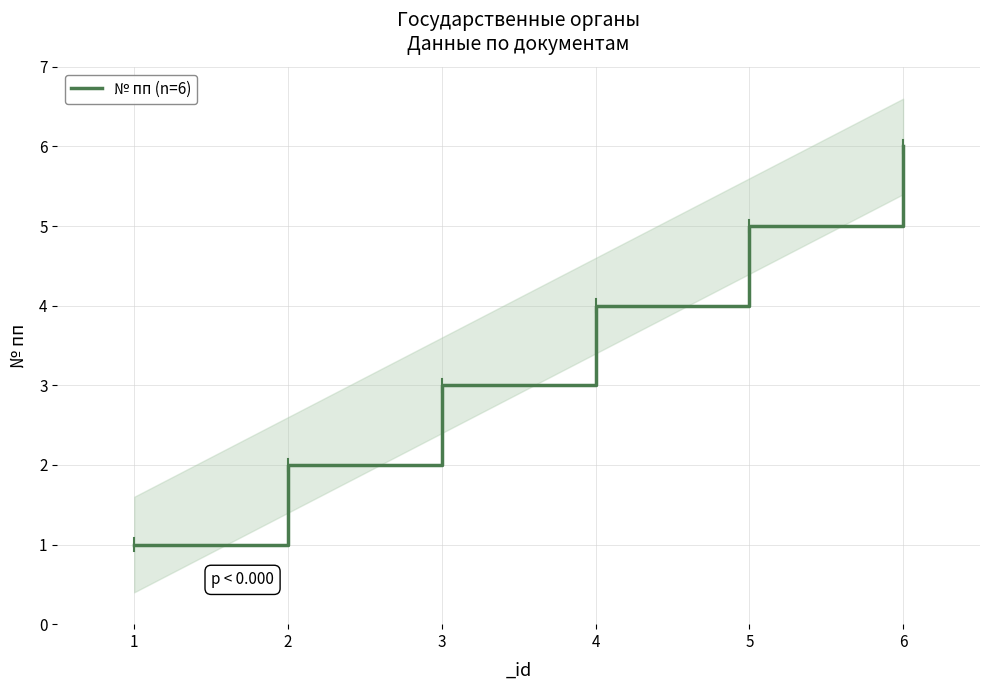

Reading left to right, what are all the values shown in this chart?

1	2	3	4	5	6